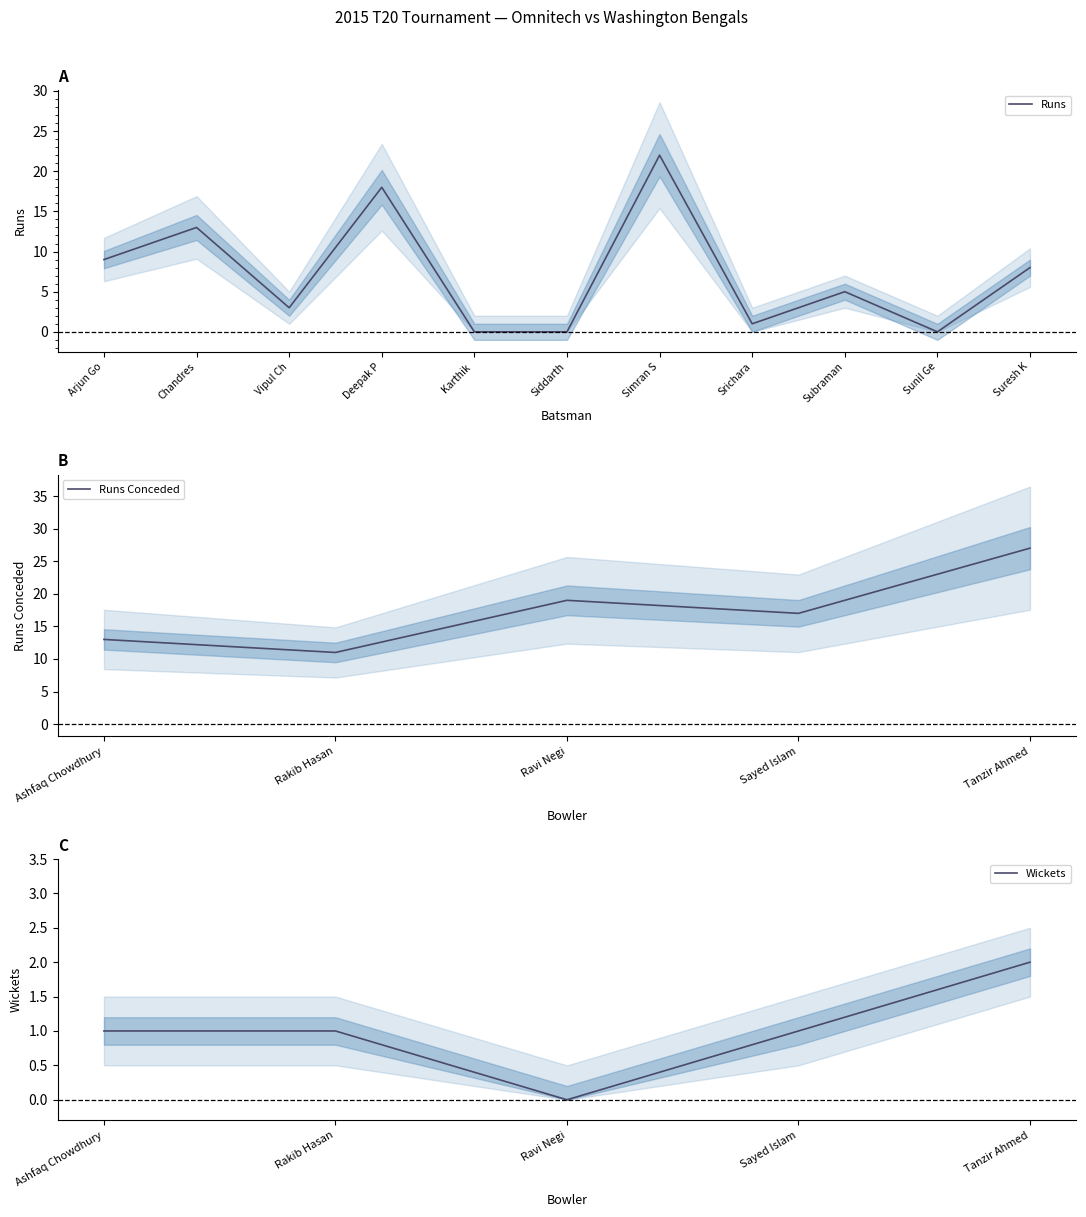

True or false: Runs has a value of -15 at Siddarth.

False